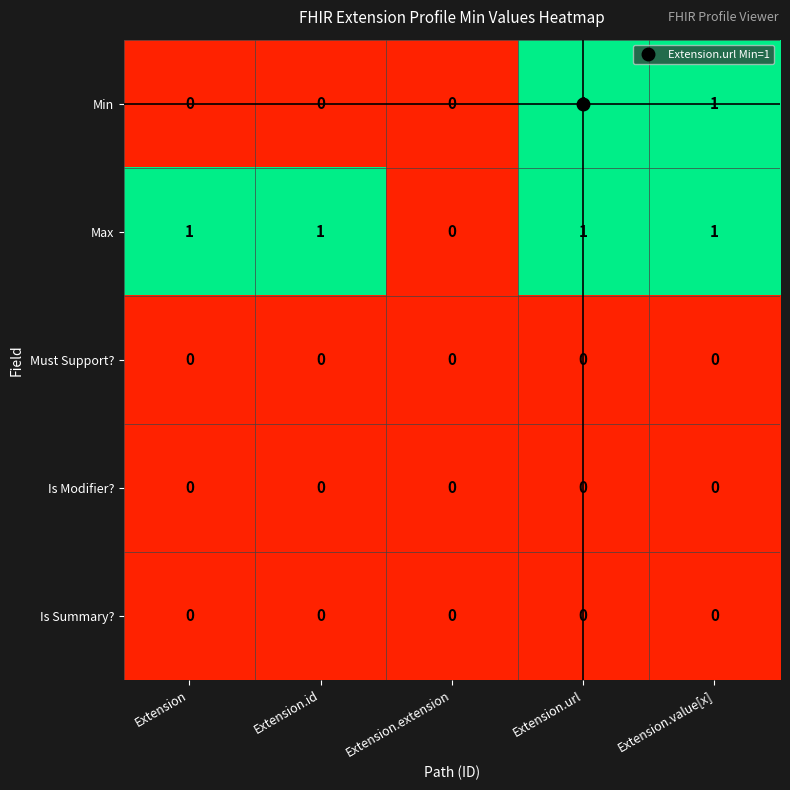

The Must Support? series shows 0 at Extension. True or false?

True